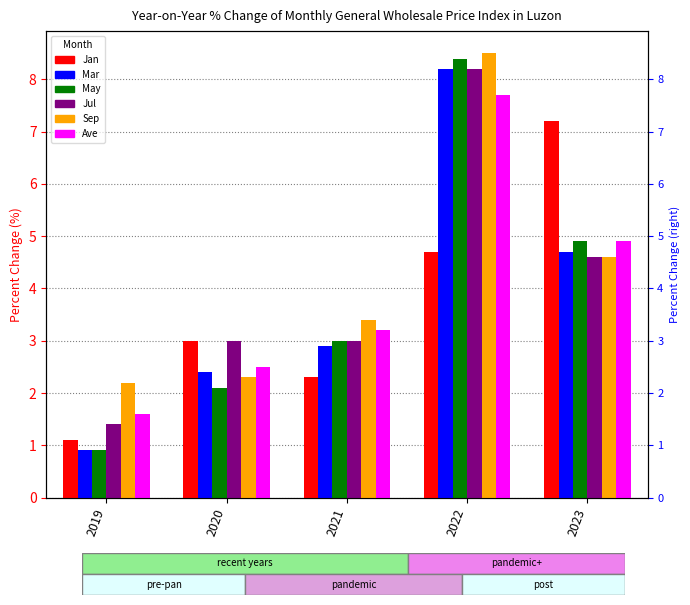

How many values in the Ave series exceed 3?

3